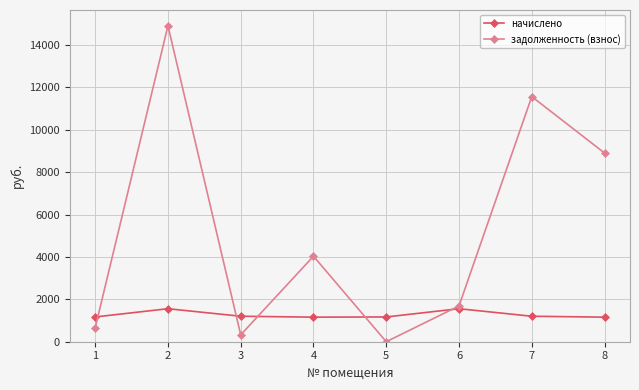

Between 2 and 3, which series saw the biggest shift?

задолженность (взнос)